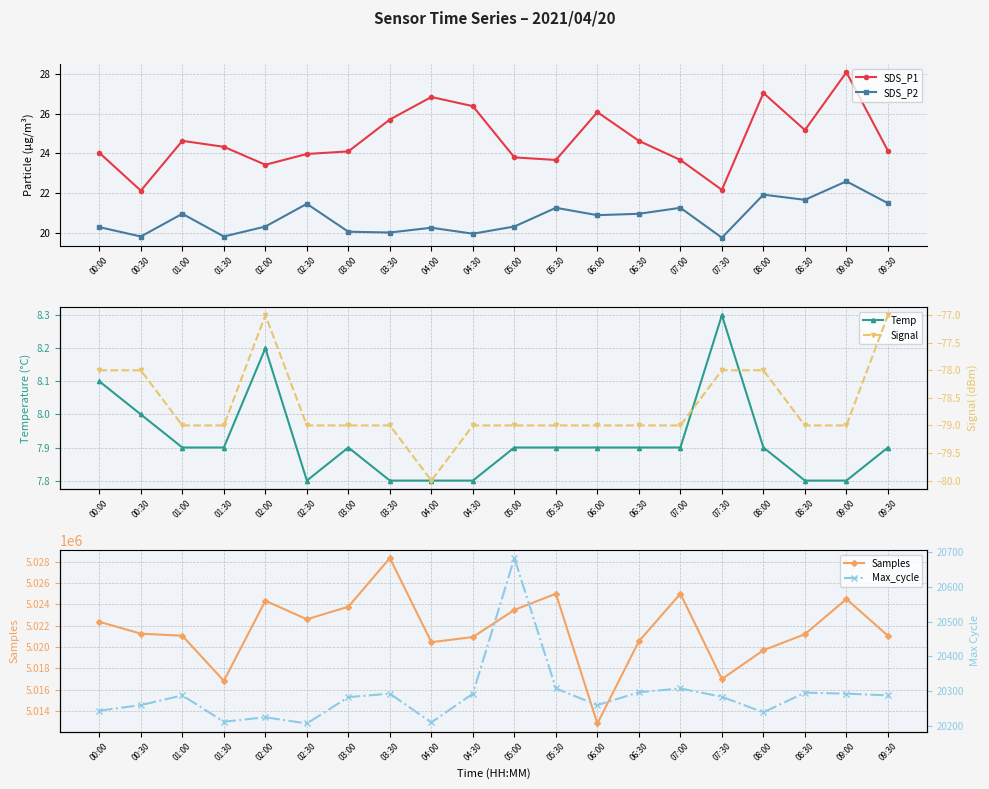

List the series in order of their peak value, highest first.

Samples, Max_cycle, SDS_P1, SDS_P2, Temp, Signal